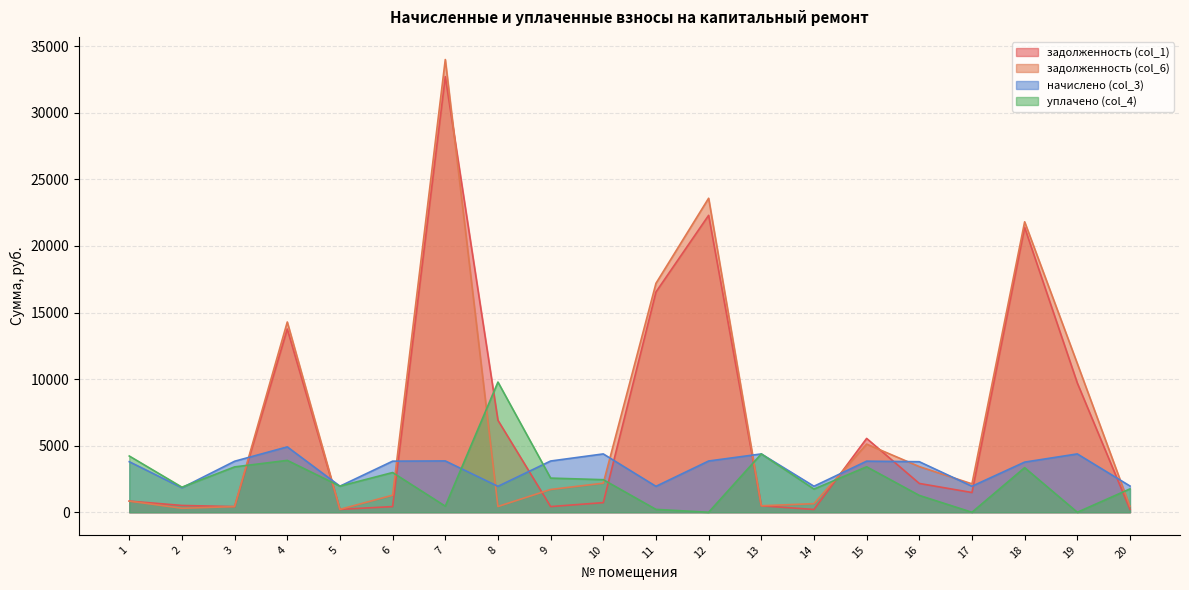

Rank the series at 18 from lowest to highest value.

уплачено (col_4), начислено (col_3), задолженность (col_1), задолженность (col_6)